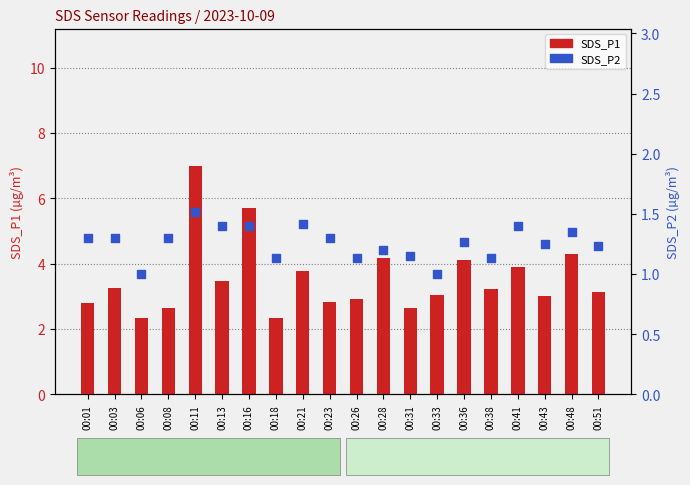

What is the total value across all series at 00:48?

5.7